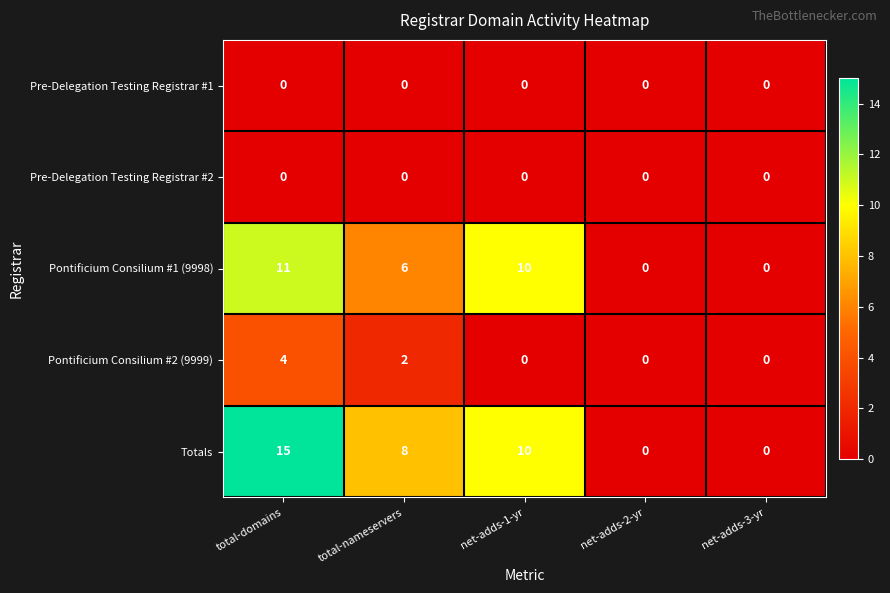

The Totals series shows 4 at net-adds-1-yr. True or false?

False